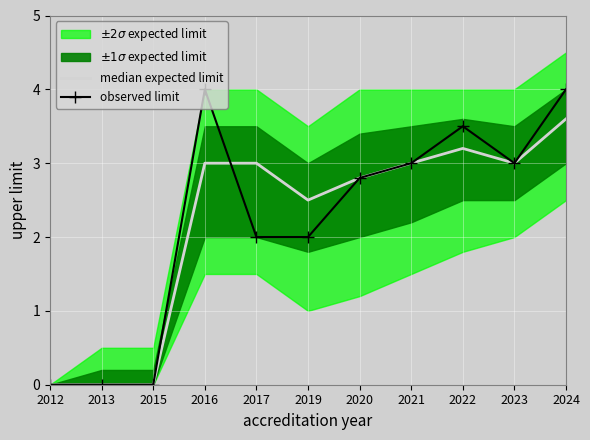

List the series in order of their overall mean, highest first.

observed limit, median expected limit